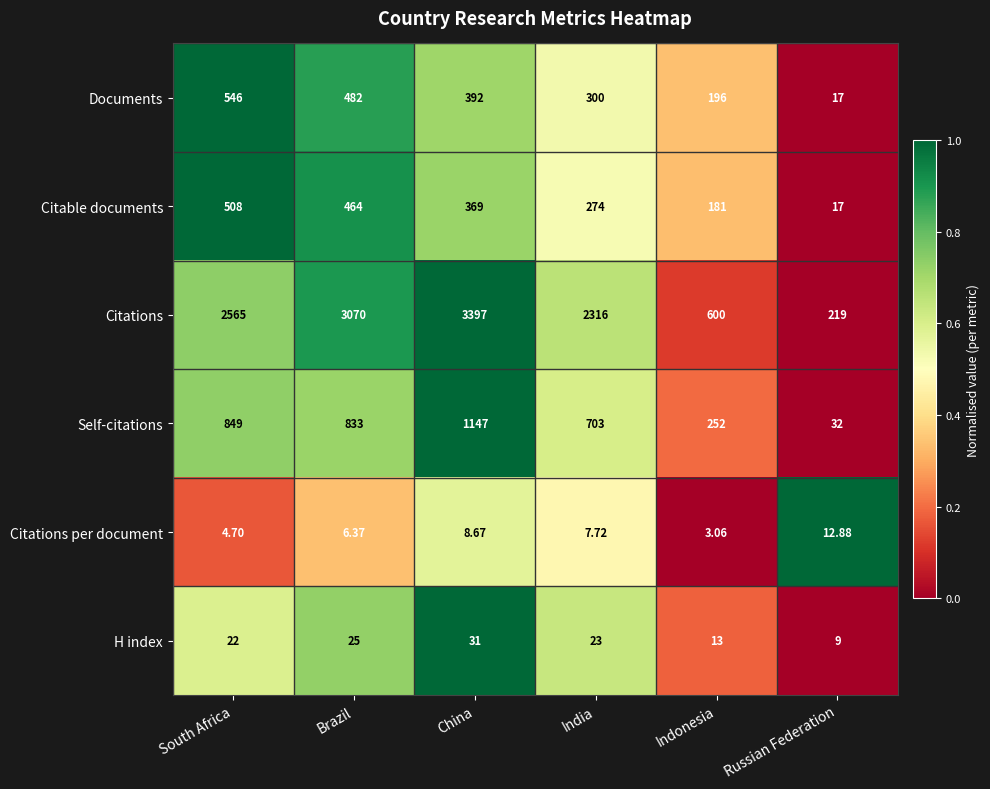

Which label corresponds to the smallest value in the chart?

Indonesia